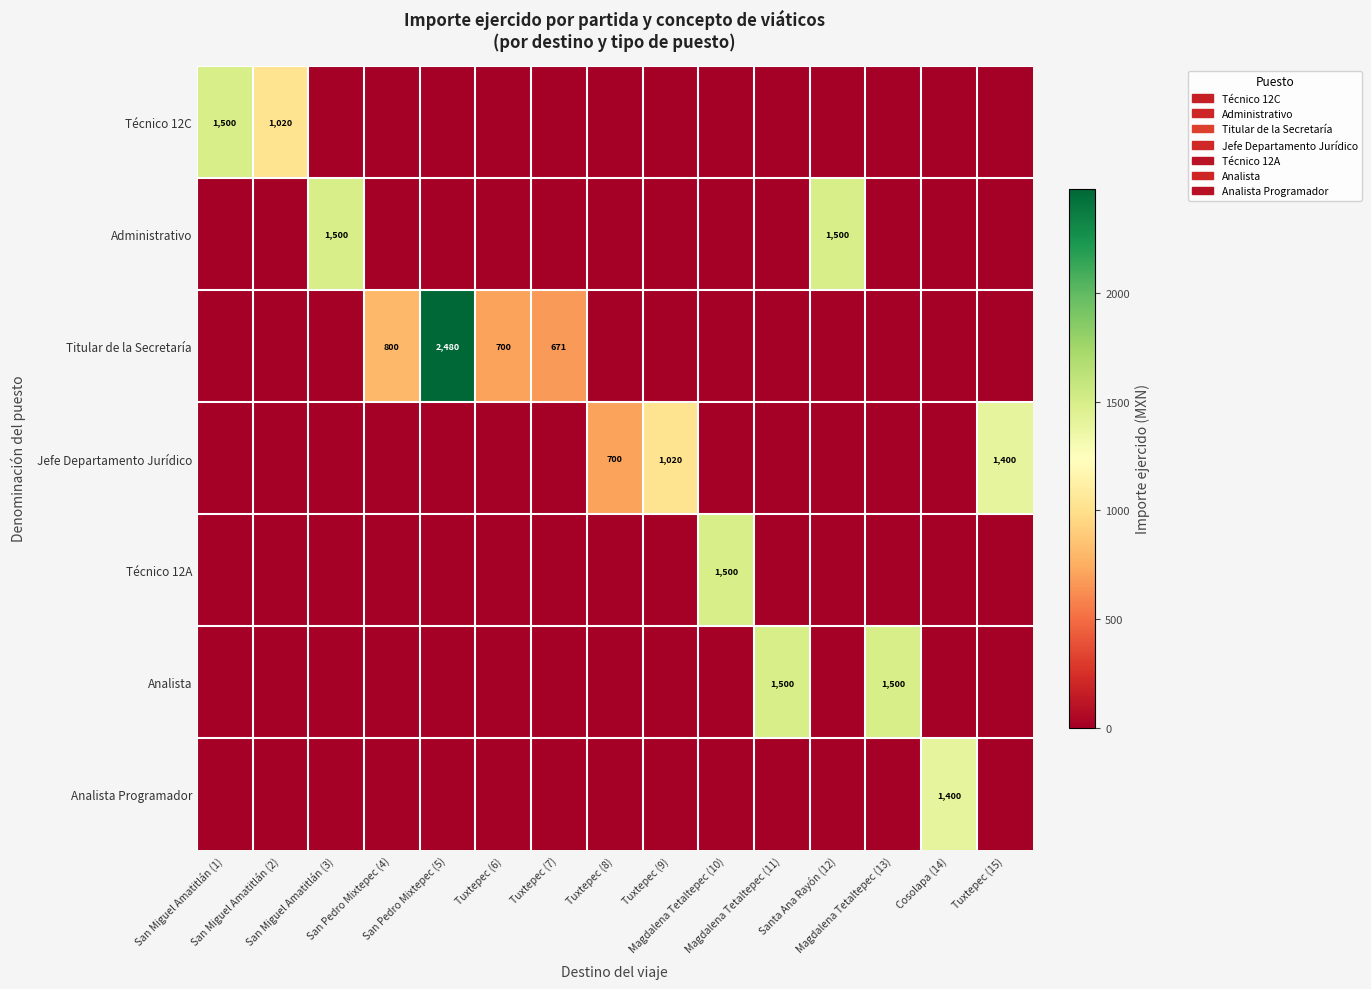

Between San Miguel Amatitlán (3) and Magdalena Tetaltepec (13), which series saw the biggest shift?

Administrativo